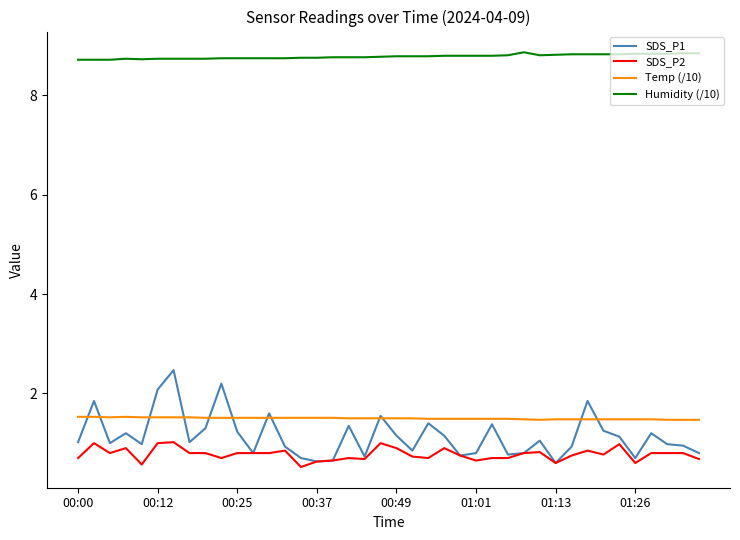

Which series has the largest total across all categories?

Humidity (/10)